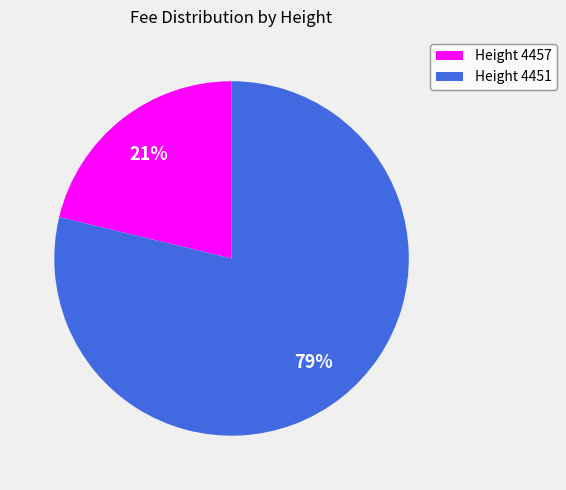

To the nearest percent, what portion does Height 4451 represent?

79%